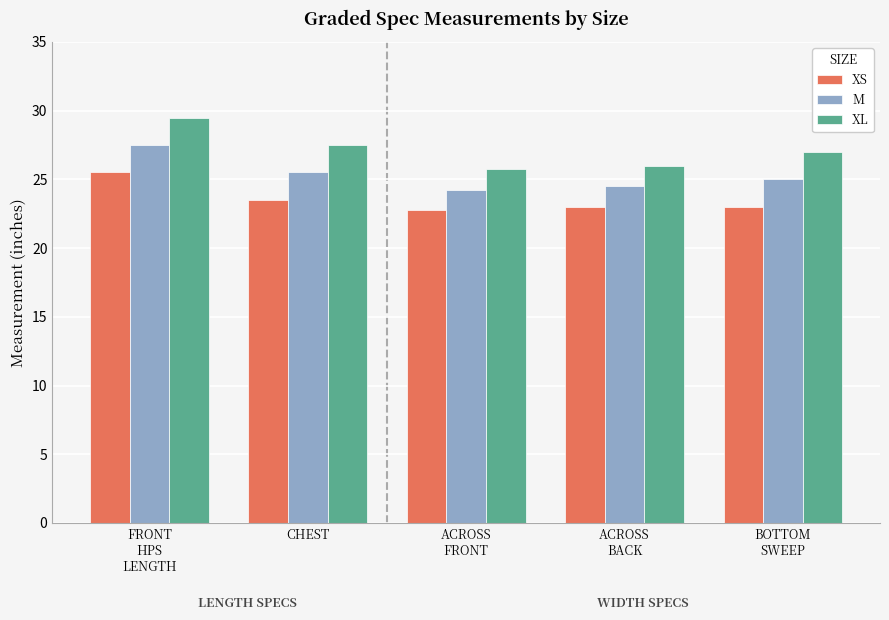

What is the sum of all XL values?

135.8